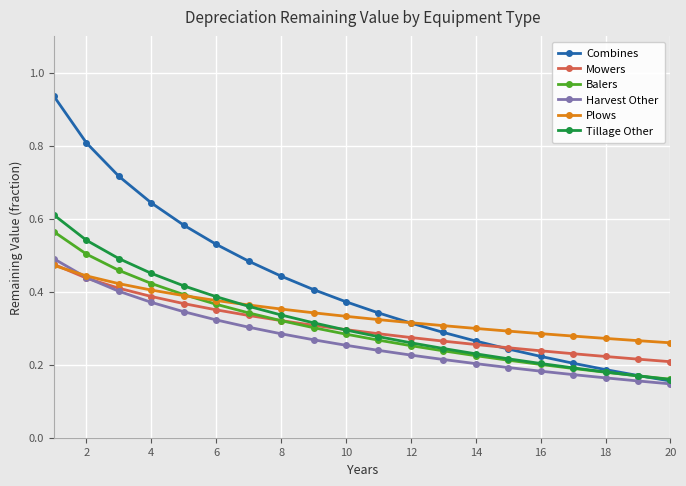

Count the number of categories in the chart.

20